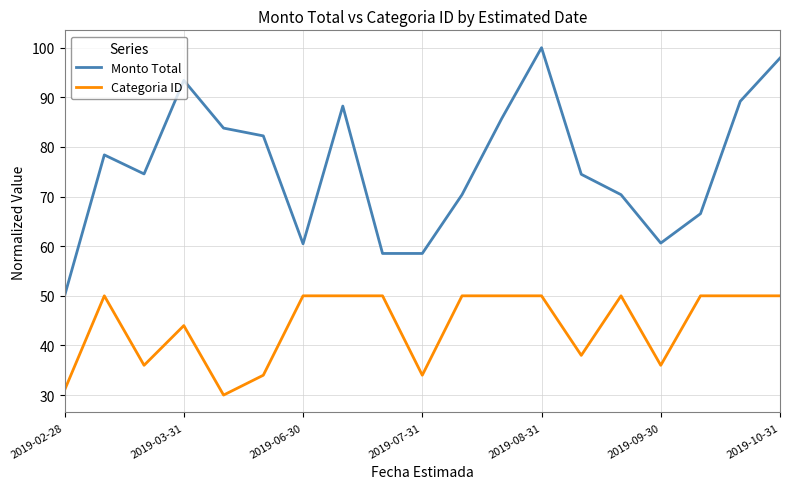

Which series has the largest total across all categories?

Monto Total